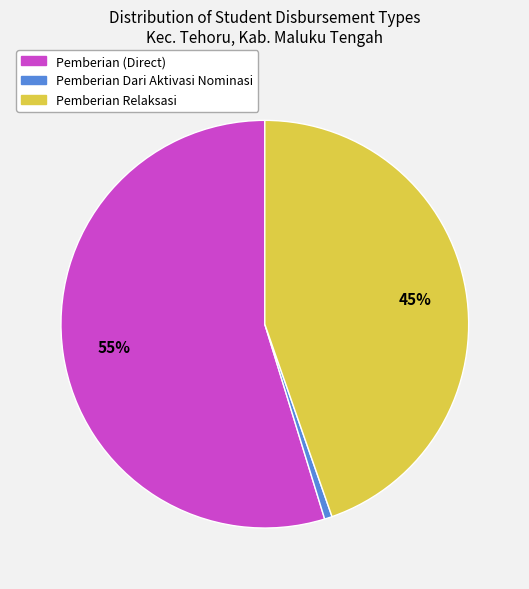

Is there any slice that represents more than half of the pie?

Yes